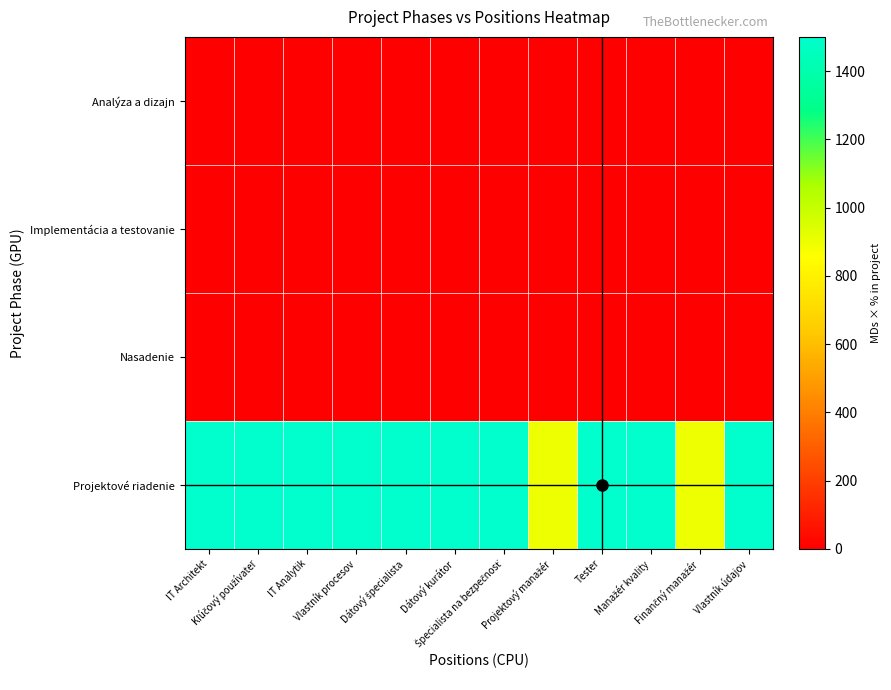

Reading left to right, list all the values displayed in this chart.

Analýza a dizajn: IT Architekt=0	Kľúčový používateľ=0	IT Analytik=0	Vlastník procesov=0	Dátový špecialista=0	Dátový kurátor=0	Špecialista na bezpečnosť=0	Projektový manažér=0	Tester=0	Manažér kvality=0	Finančný manažér=0	Vlastník údajov=0
Implementácia a testovanie: IT Architekt=0	Kľúčový používateľ=0	IT Analytik=0	Vlastník procesov=0	Dátový špecialista=0	Dátový kurátor=0	Špecialista na bezpečnosť=0	Projektový manažér=0	Tester=0	Manažér kvality=0	Finančný manažér=0	Vlastník údajov=0
Nasadenie: IT Architekt=0	Kľúčový používateľ=0	IT Analytik=0	Vlastník procesov=0	Dátový špecialista=0	Dátový kurátor=0	Špecialista na bezpečnosť=0	Projektový manažér=0	Tester=0	Manažér kvality=0	Finančný manažér=0	Vlastník údajov=0
Projektové riadenie: IT Architekt=1500	Kľúčový používateľ=1500	IT Analytik=1500	Vlastník procesov=1500	Dátový špecialista=1500	Dátový kurátor=1500	Špecialista na bezpečnosť=1500	Projektový manažér=900	Tester=1500	Manažér kvality=1500	Finančný manažér=900	Vlastník údajov=1500